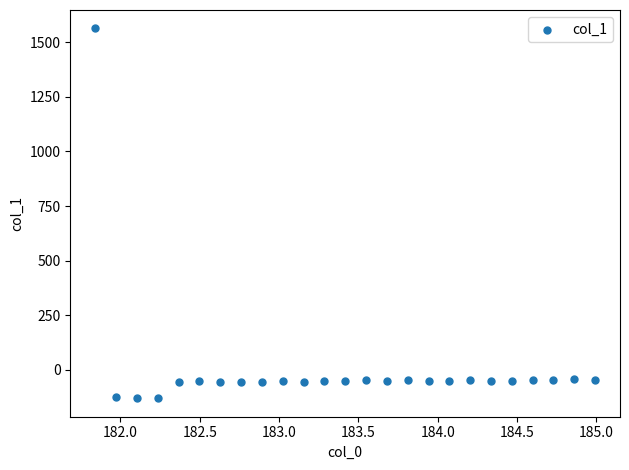

What is the range of Y values (max minus min)?

1693.1